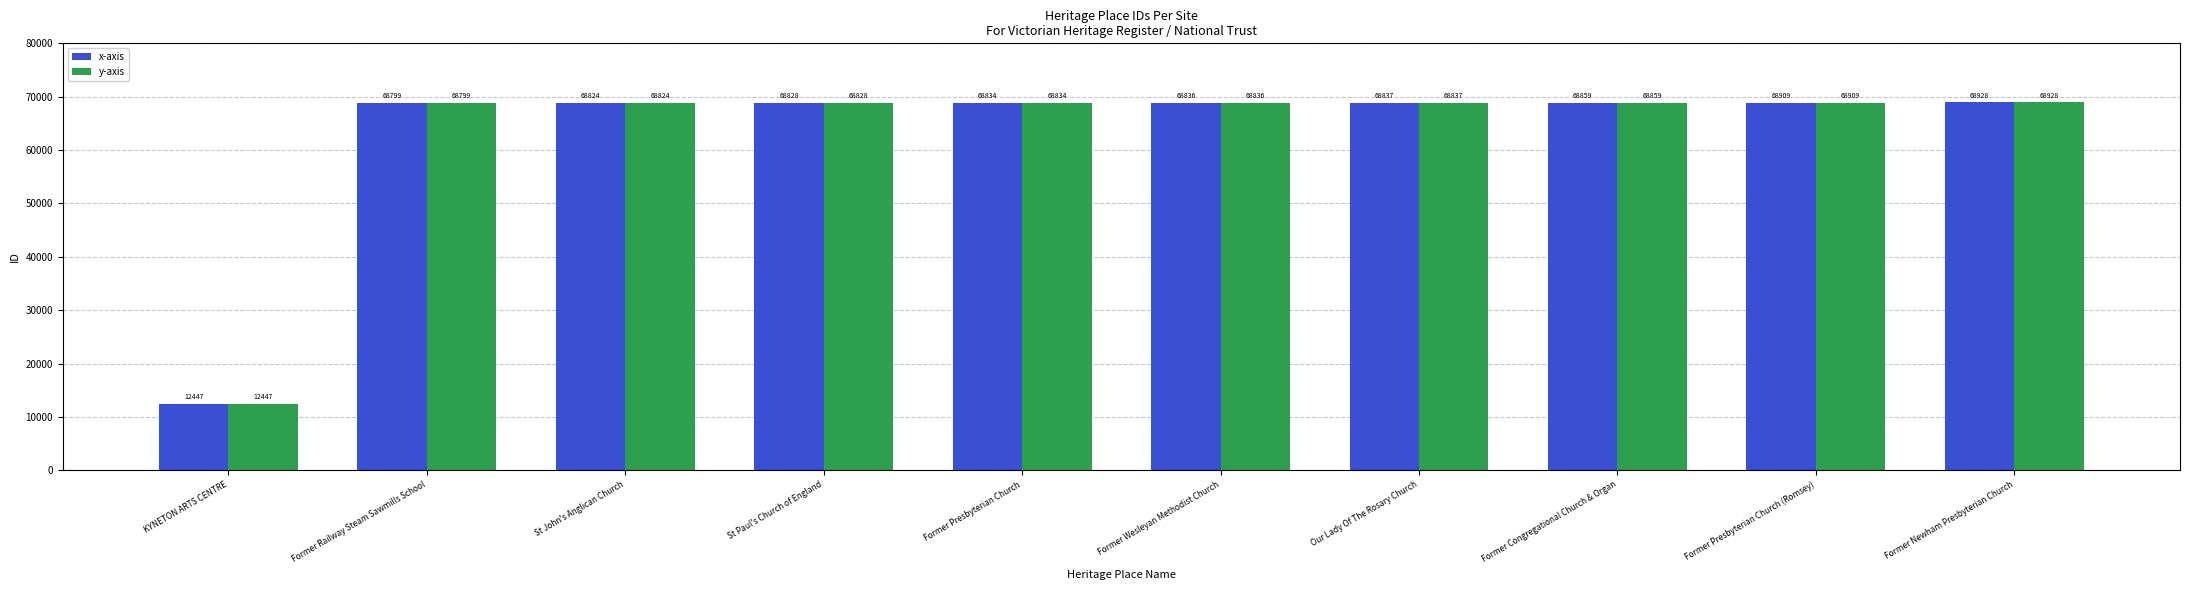

Where is y-axis nearest to the value 40687?

Former Railway Steam Sawmills School